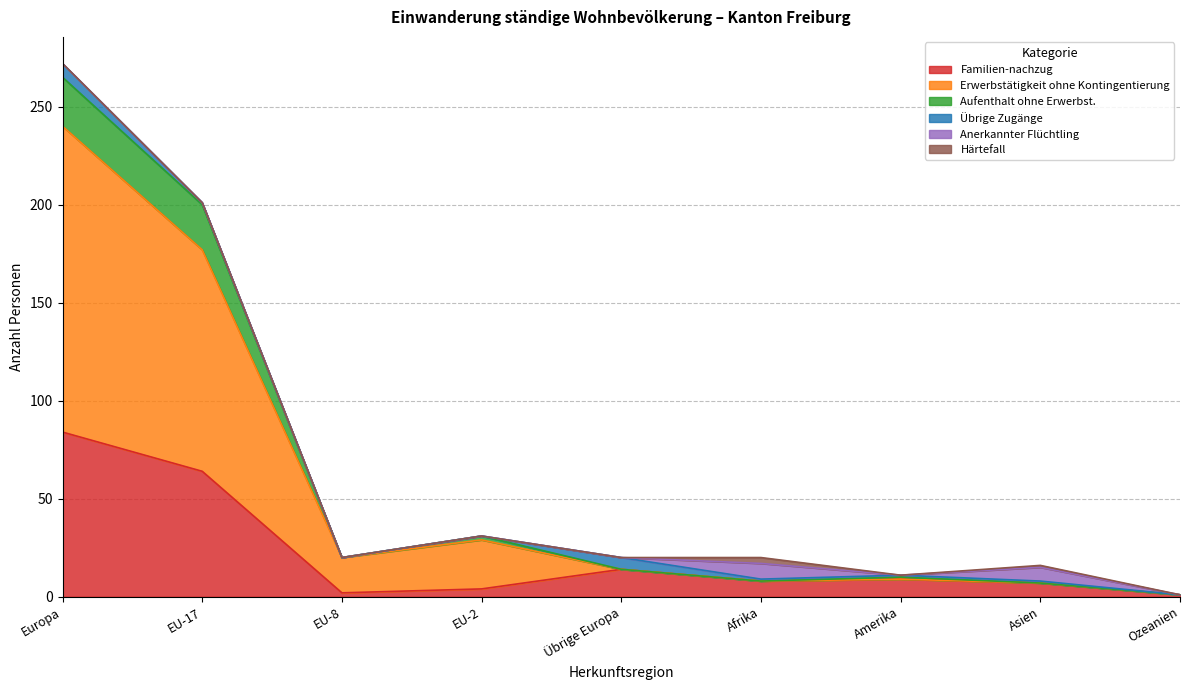

At which label is Familien-nachzug closest to 42?

EU-17